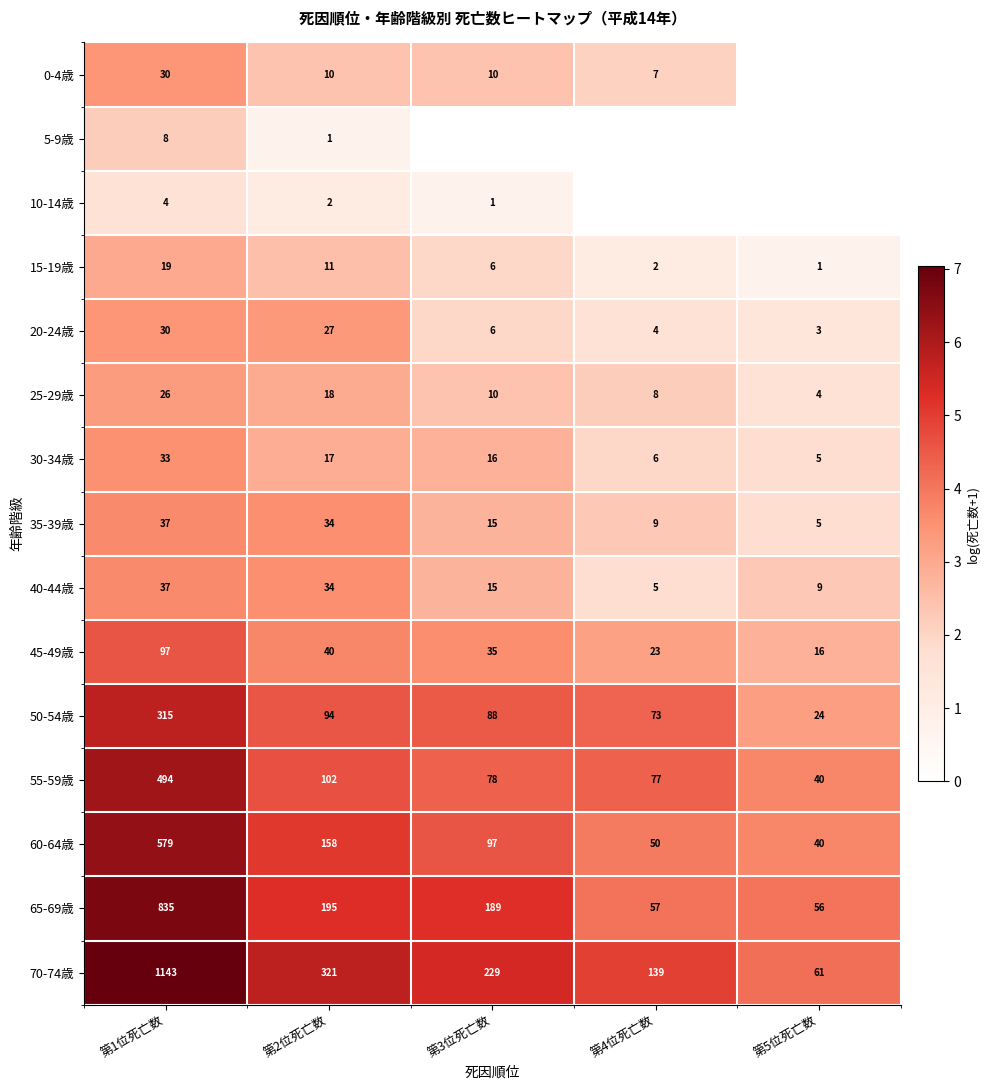

List the labels in order of 30-34歳 value, largest first.

第1位死亡数, 第2位死亡数, 第3位死亡数, 第4位死亡数, 第5位死亡数